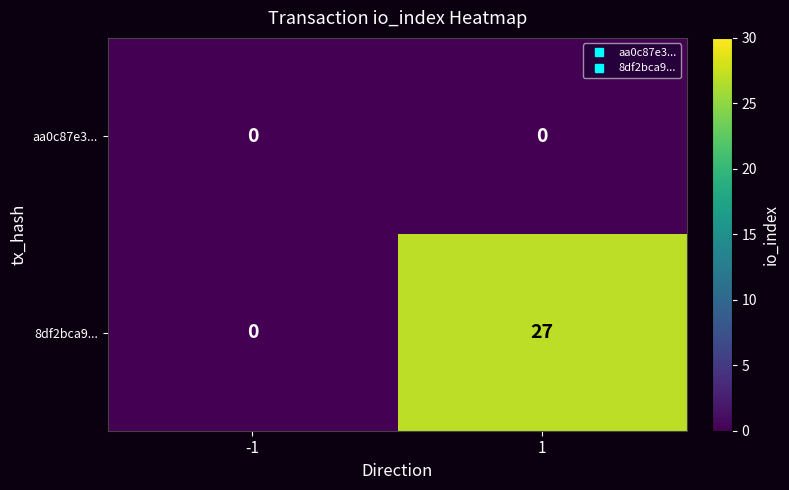

The aa0c87e3... series shows 0 at -1. True or false?

True